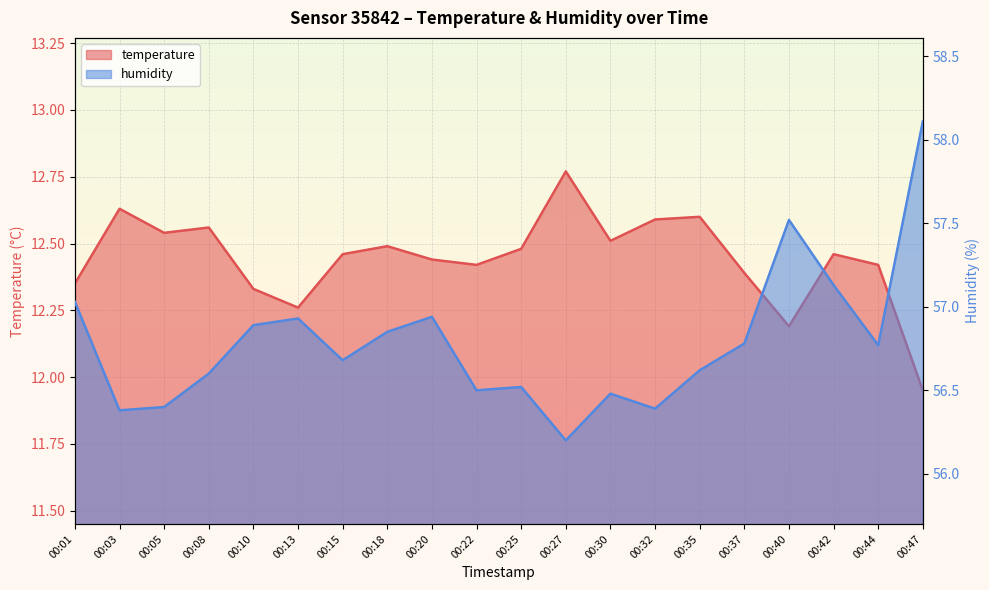

What are all the series names shown in the legend?

temperature, humidity